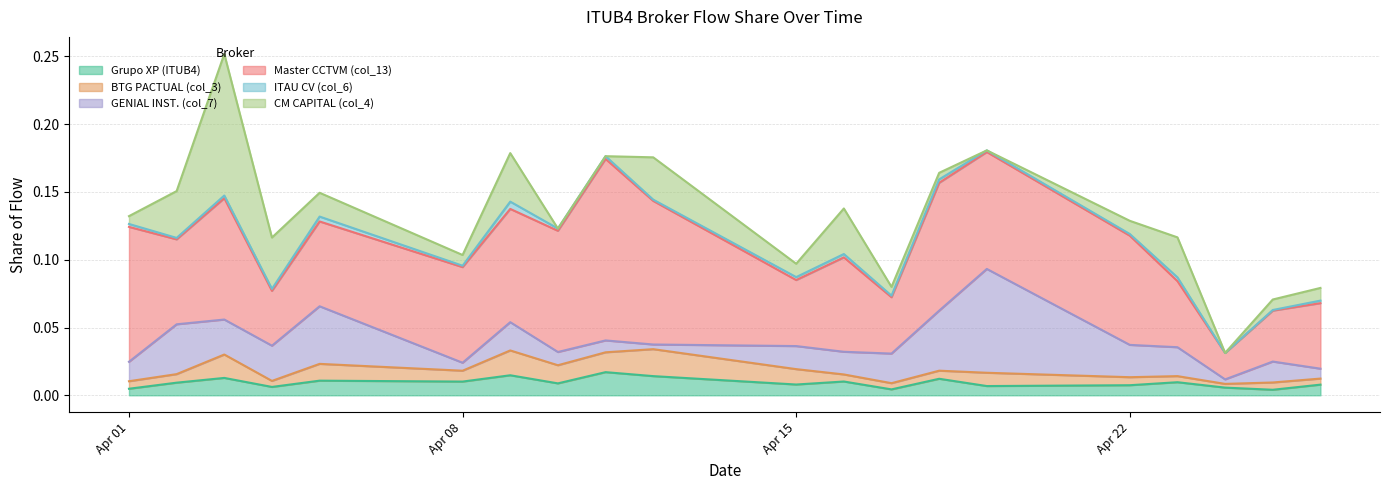

The value of BTG PACTUAL (col_3) at 2024-04-08 is 0.0. True or false?

True